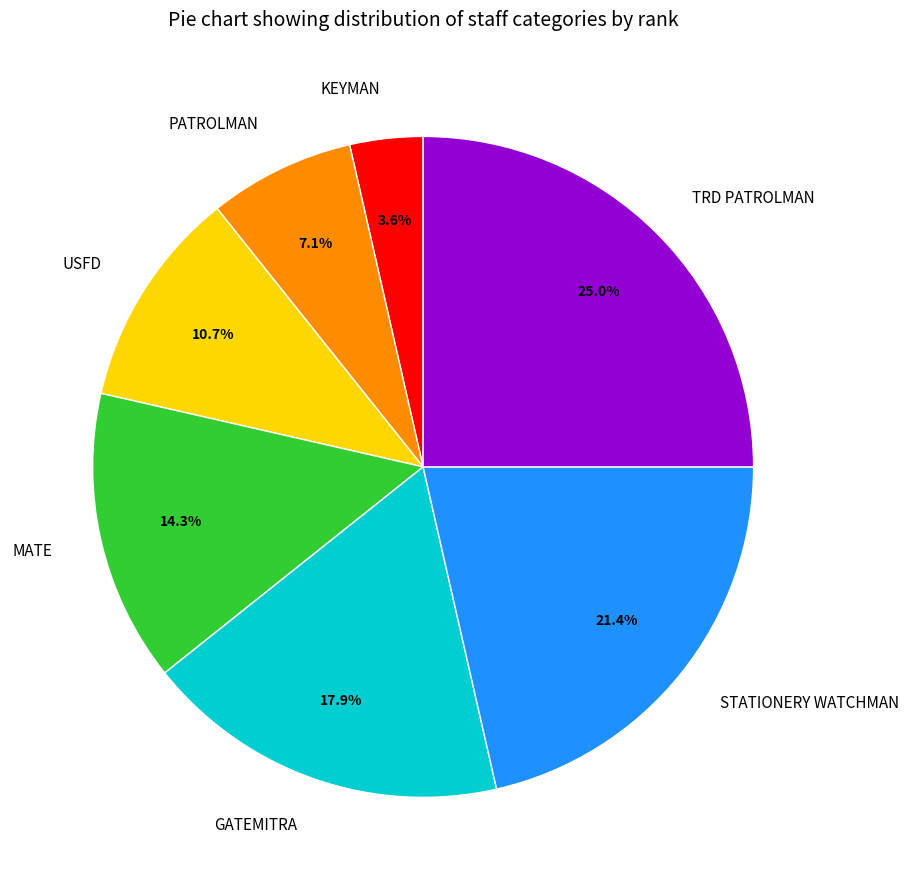

Which has a higher value, KEYMAN or MATE?

MATE